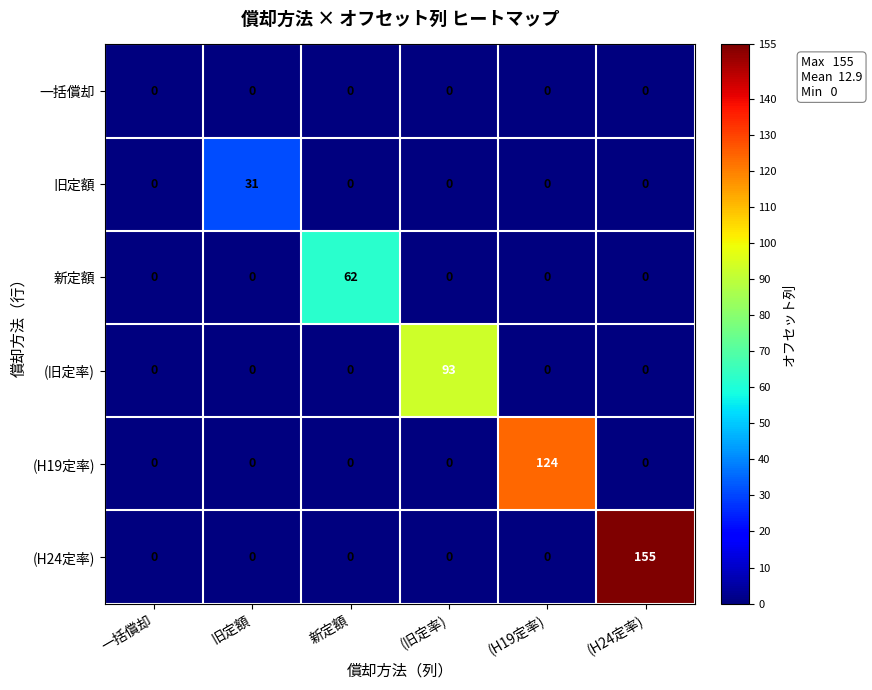

What is the total value across all series at 旧定額?

31